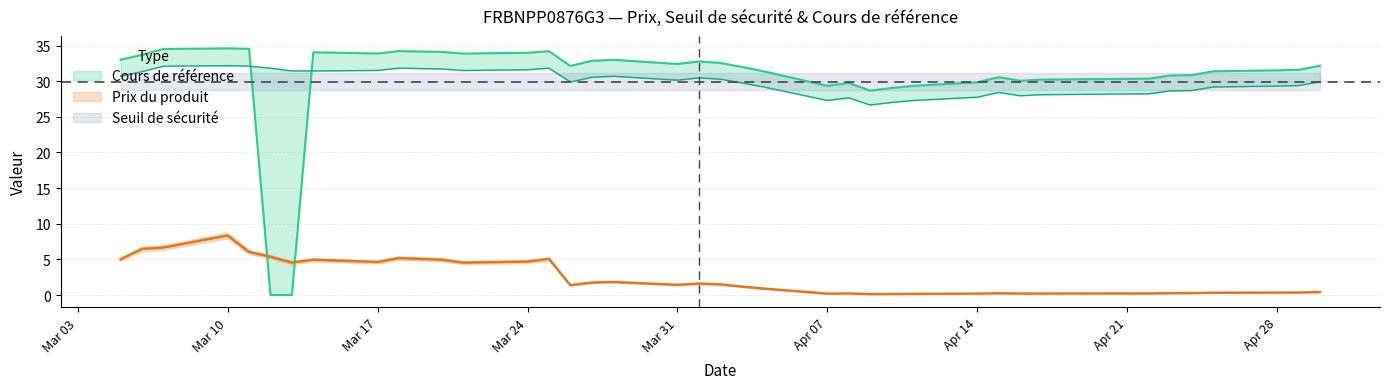

What is the maximum value for Prix du produit?

8.3